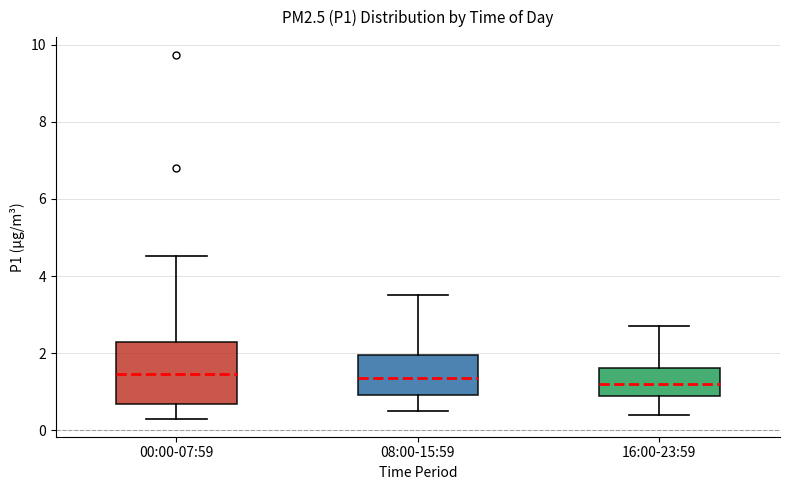

Reading left to right, read every box against the y-axis: the position of its median line, the range the box covers, and the ends of its whiskers. The values are not printed on the chart, so give them approximately, as read against the axis.

00:00-07:59: median 1.4, box 0.6 to 2.4, whiskers 0.4 to 4.6
08:00-15:59: median 1.4, box 1.0 to 2.0, whiskers 0.6 to 3.6
16:00-23:59: median 1.2, box 0.8 to 1.6, whiskers 0.4 to 2.8